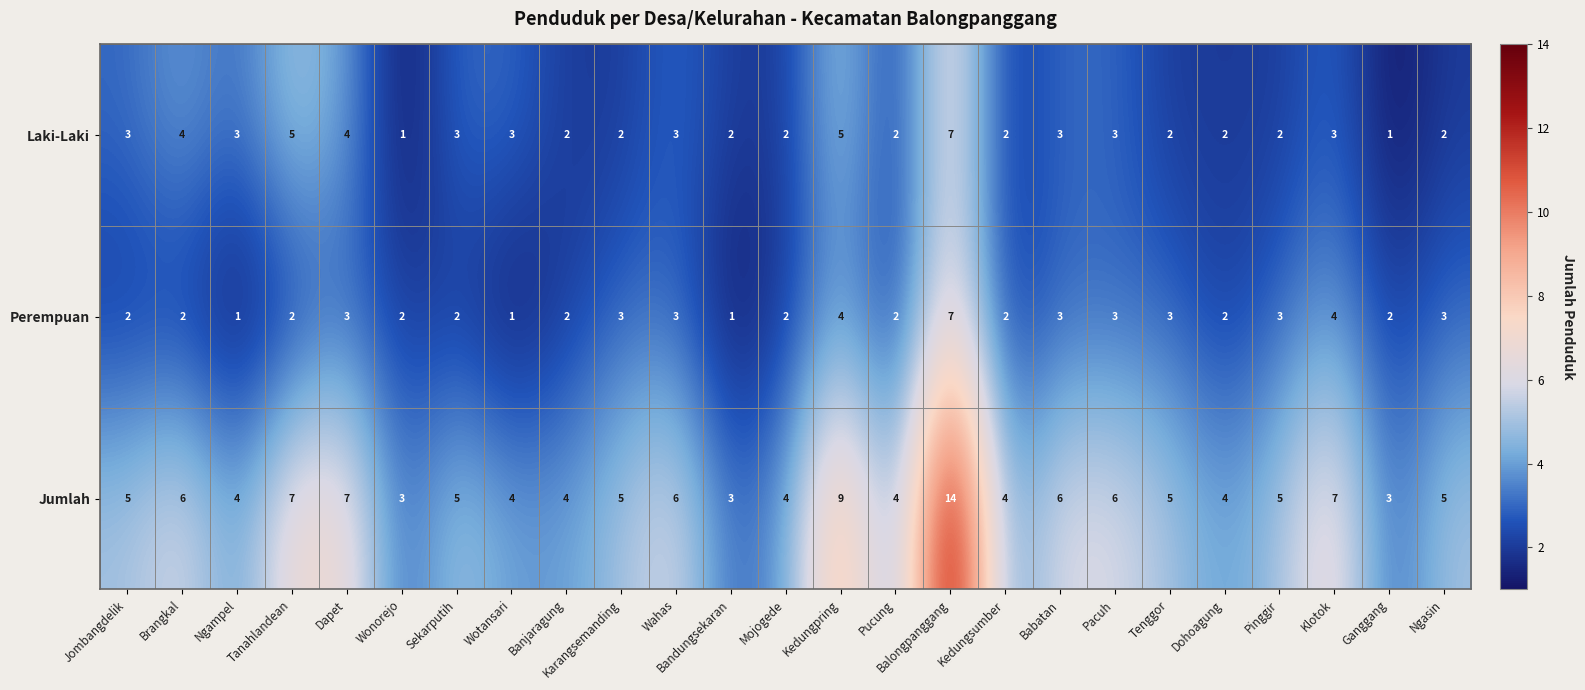

At which category does the chart reach its peak across all series?

Balongpanggang